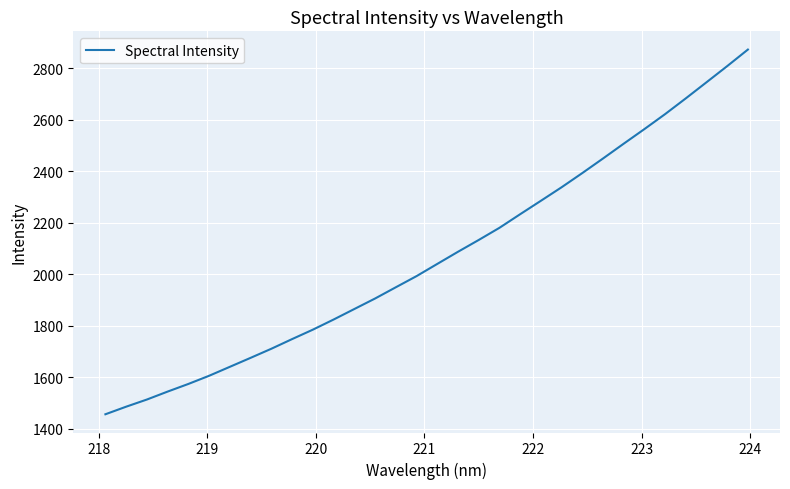

Count the number of data series in this chart.

1